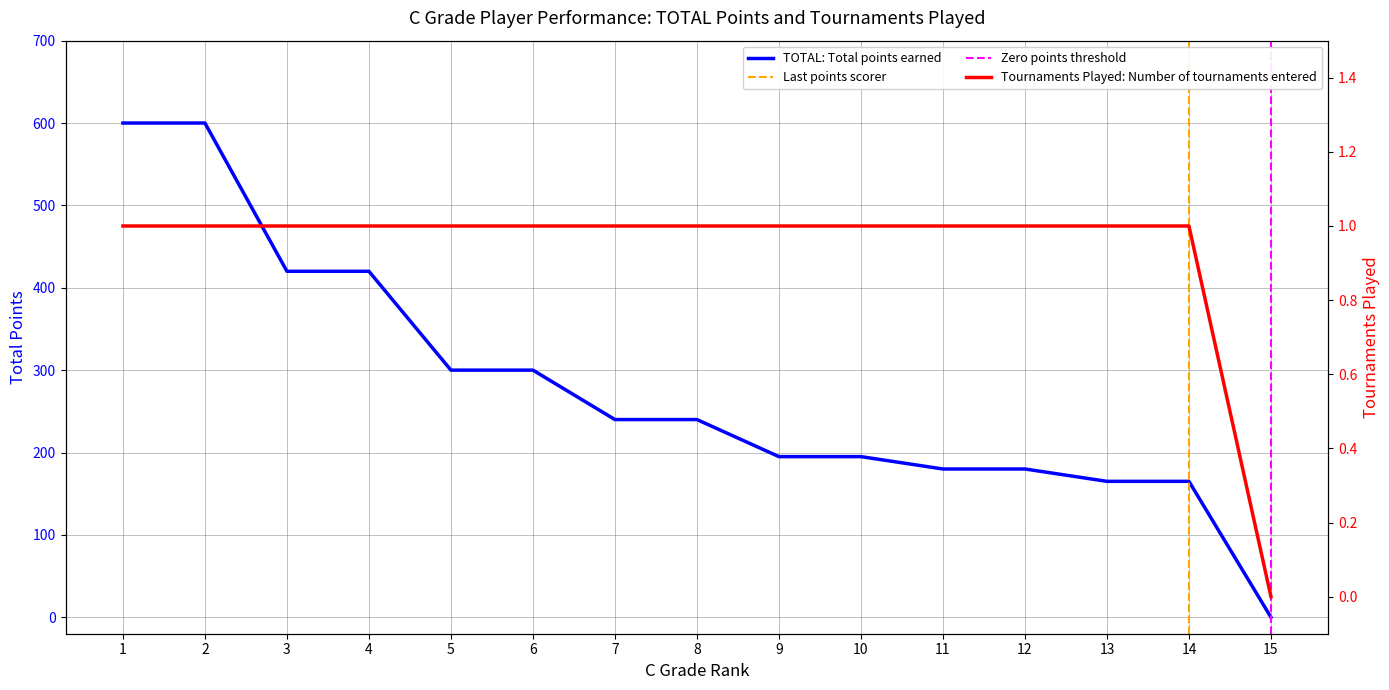

List the series in order of their overall mean, highest first.

TOTAL, Tournaments Played